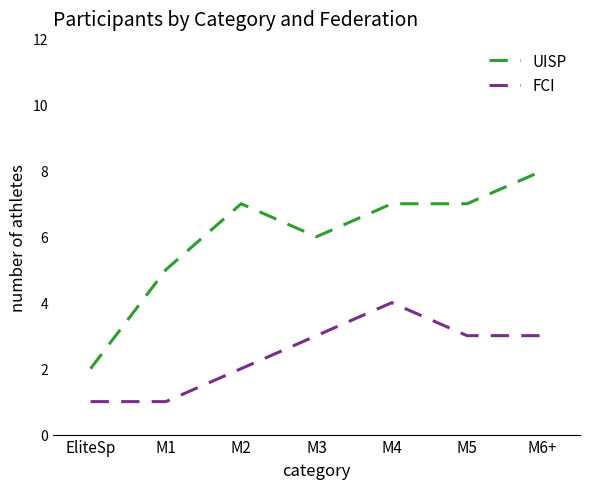

Reading left to right, list all the values displayed in this chart.

UISP: EliteSp=2	M1=5	M2=7	M3=6	M4=7	M5=7	M6+=8
FCI: EliteSp=1	M1=1	M2=2	M3=3	M4=4	M5=3	M6+=3